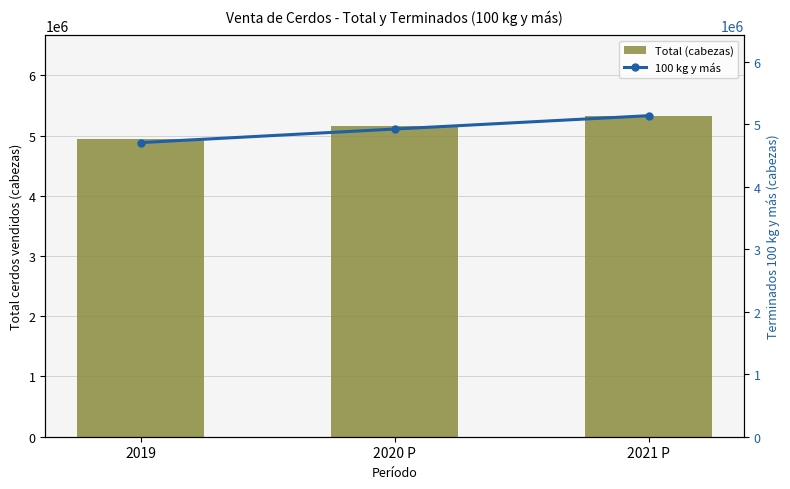

Are the bars horizontal?

No